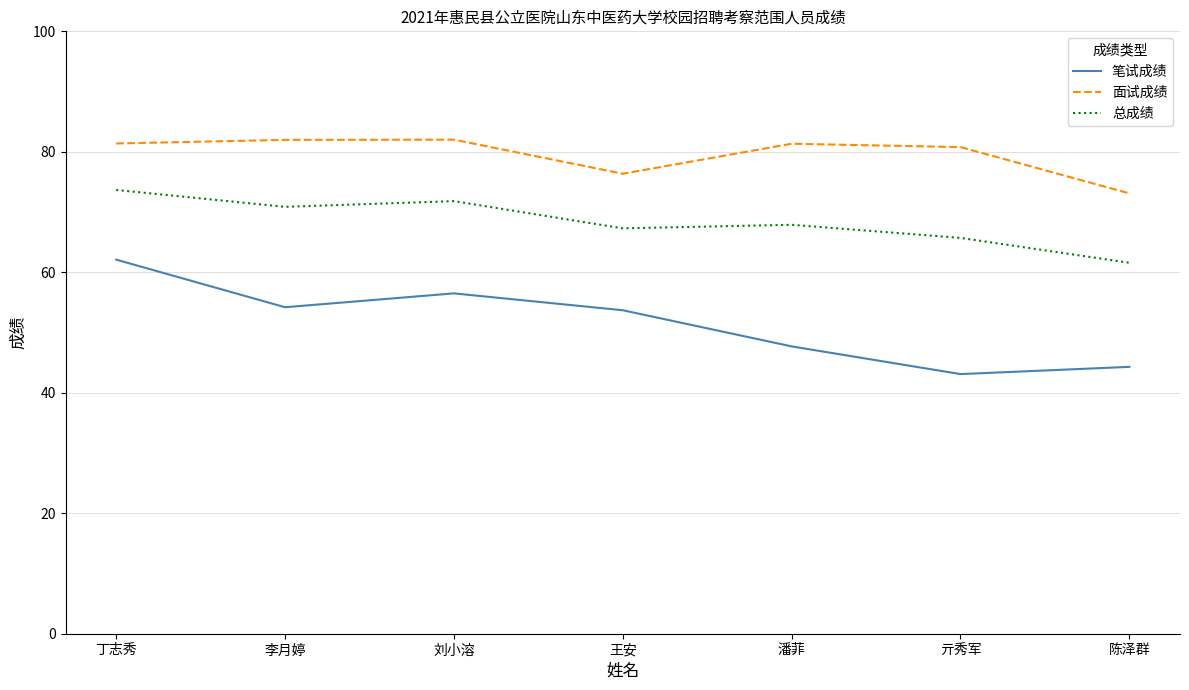

At how many categories does at least one series exceed 43?

7